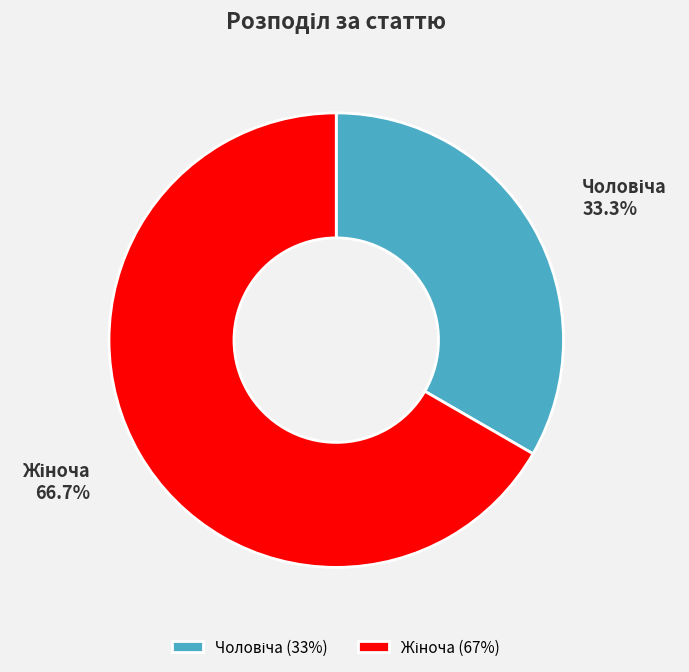

Between Чоловіча and Жіноча, which is larger?

Жіноча